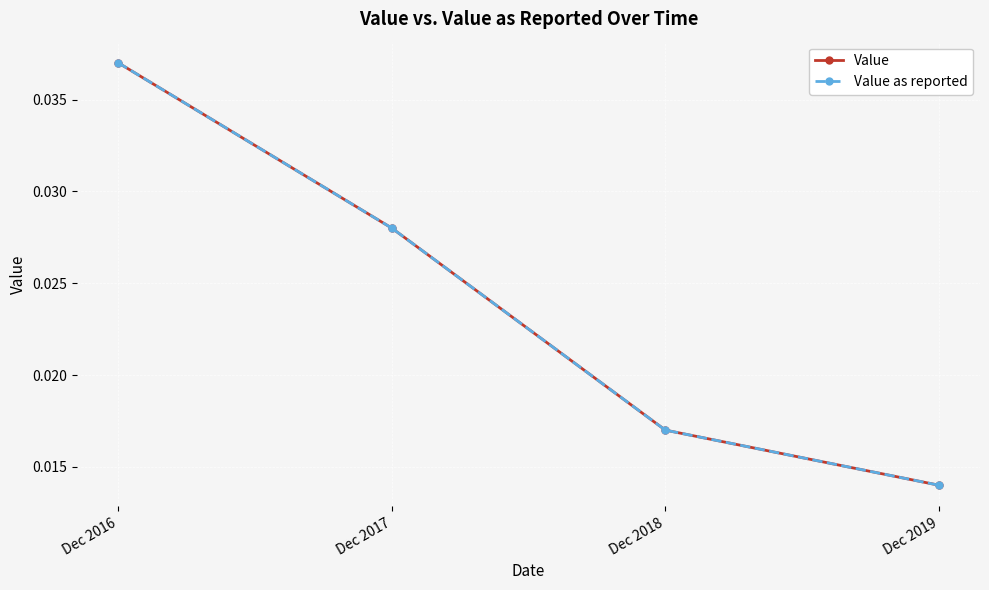

At how many categories does at least one series exceed 0?

4